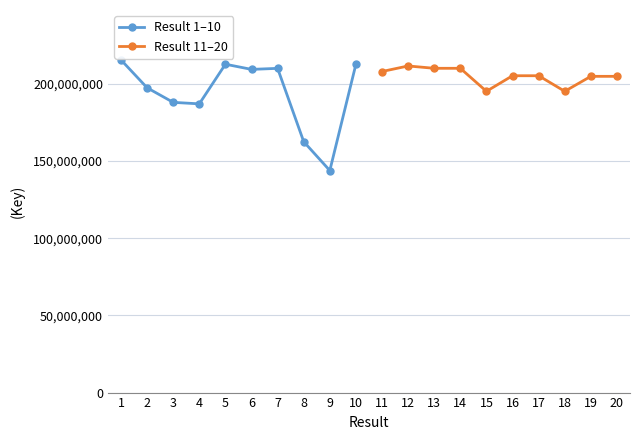

What is the maximum value shown in the chart?

215441933